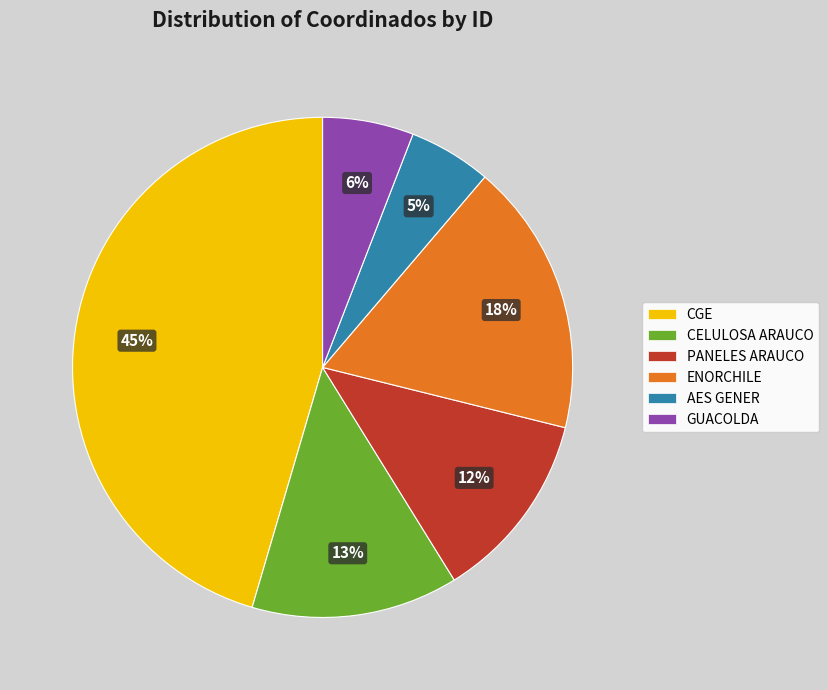

Which has a higher value, PANELES ARAUCO or AES GENER?

PANELES ARAUCO